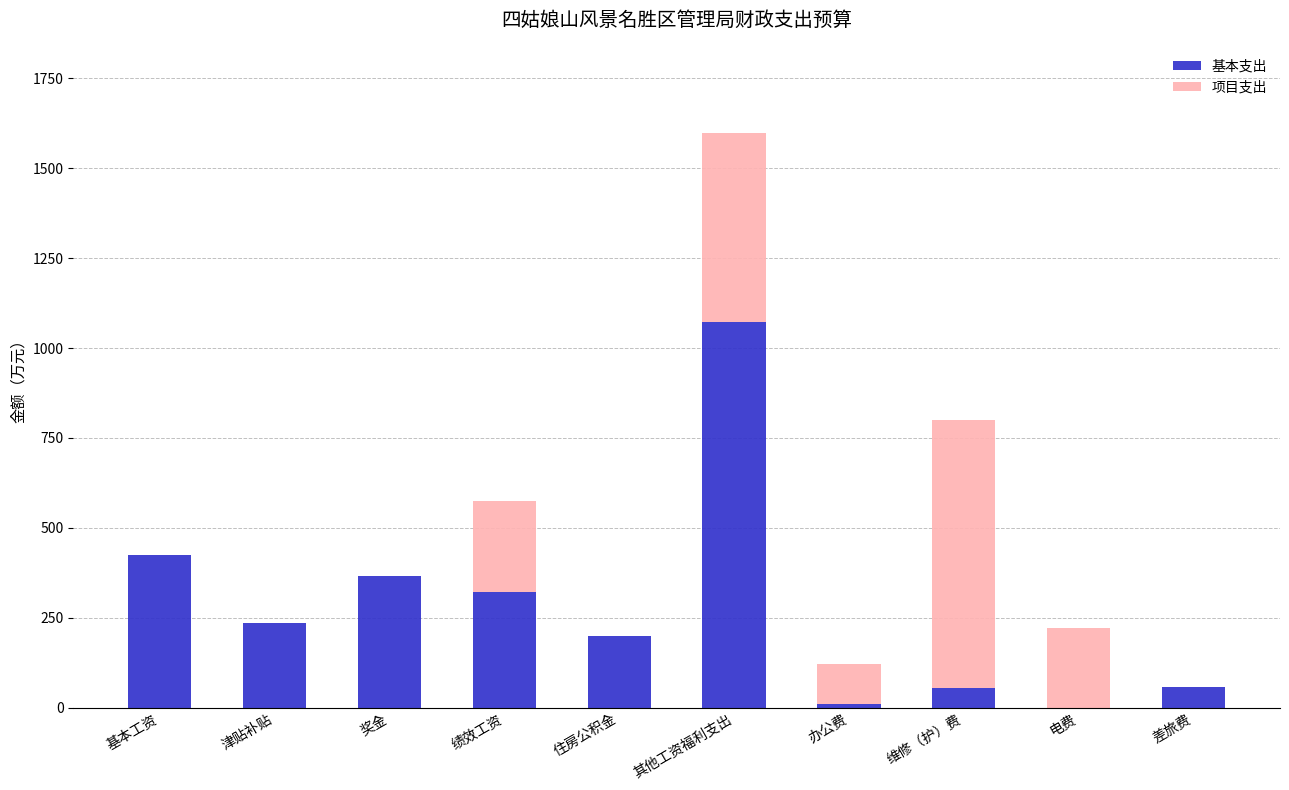

Count the number of categories in the chart.

10